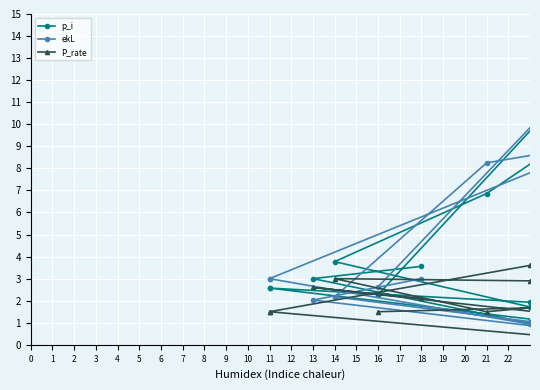

What is the sum of the p_i values at 15 and 14?

3.4